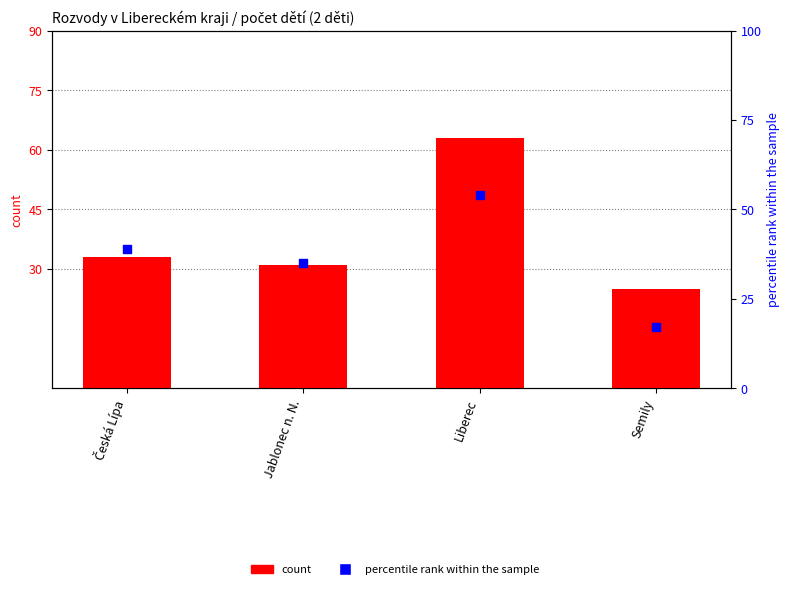

Which series has the widest spread of Y values?

count